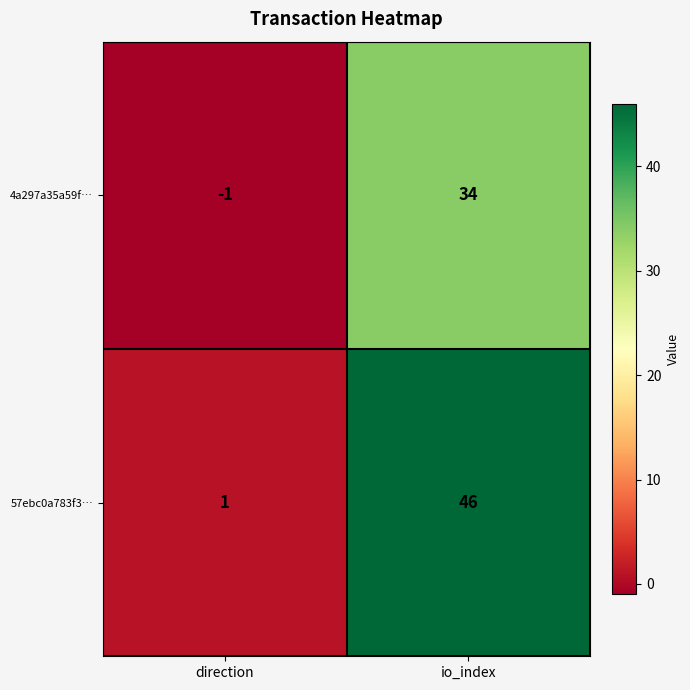

What is the sum of all 57ebc0a783f3… values?

47